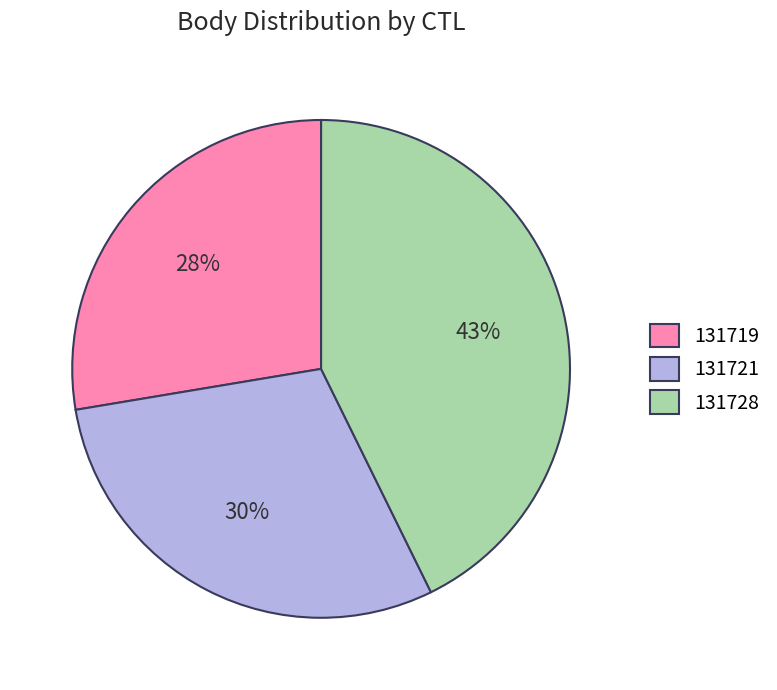

Which category has the smallest portion of the pie?

131719